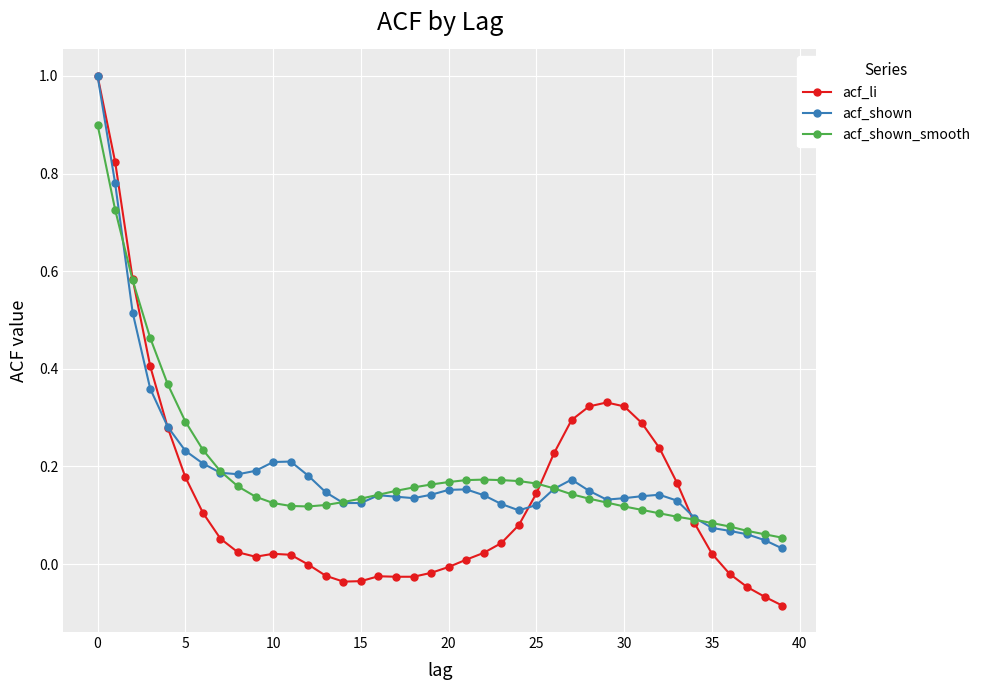

Which series has the largest range (max minus min)?

acf_li